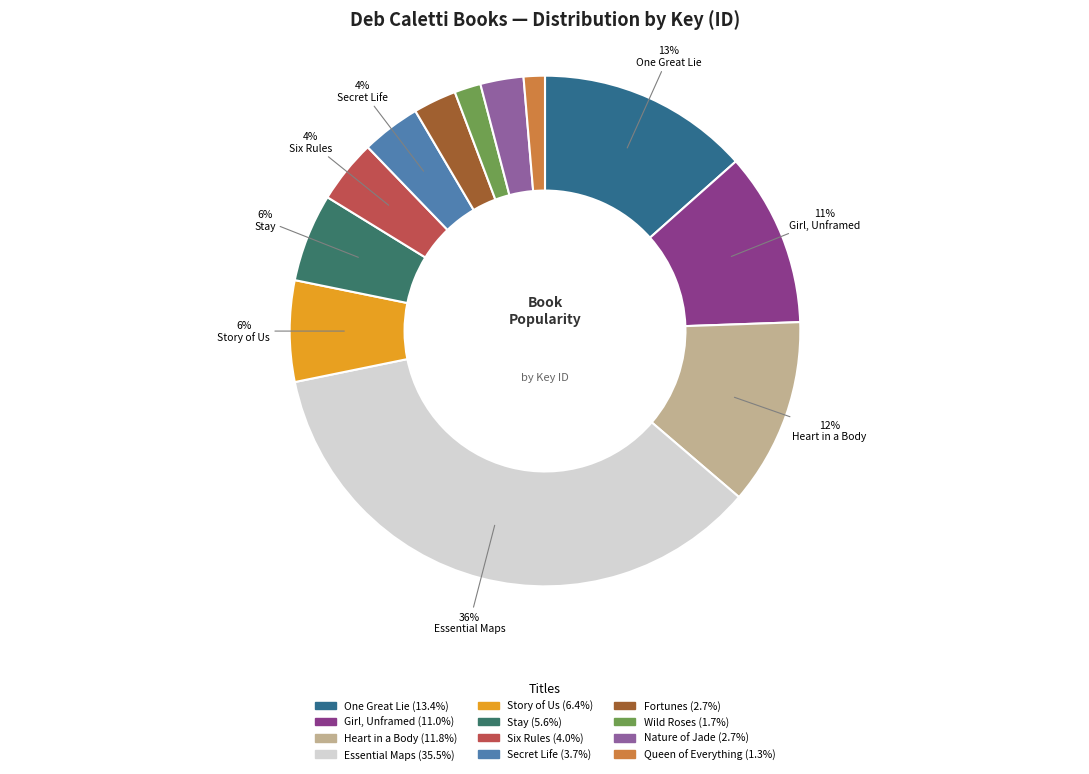

Is there a majority slice in this chart?

No